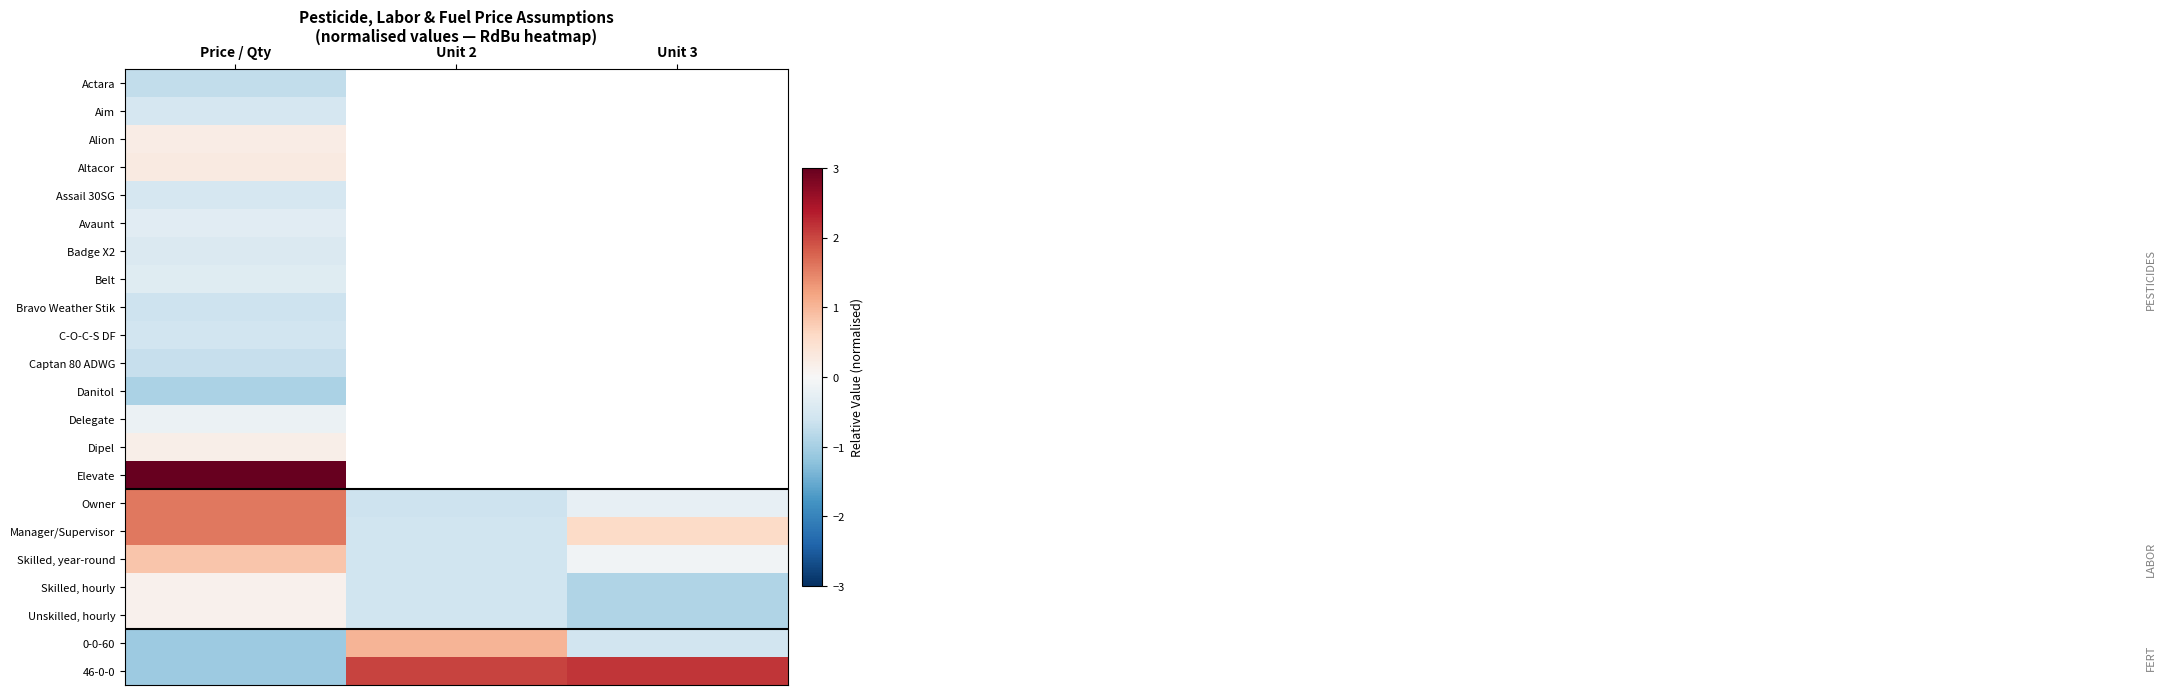

List the series in order of their overall mean, highest first.

Actara, Aim, Alion, Altacor, Assail 30SG, Avaunt, Badge X2, Belt, Bravo Weather Stik, C-O-C-S DF, Captan 80 ADWG, Danitol, Delegate, Dipel, Elevate, 46-0-0, Manager/Supervisor, Owner, Skilled, year-round, 0-0-60, Skilled, hourly, Unskilled, hourly